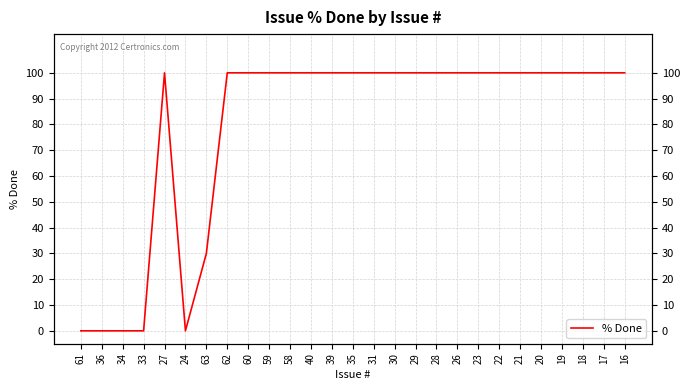

What is the label of the 13th point from the left?

39